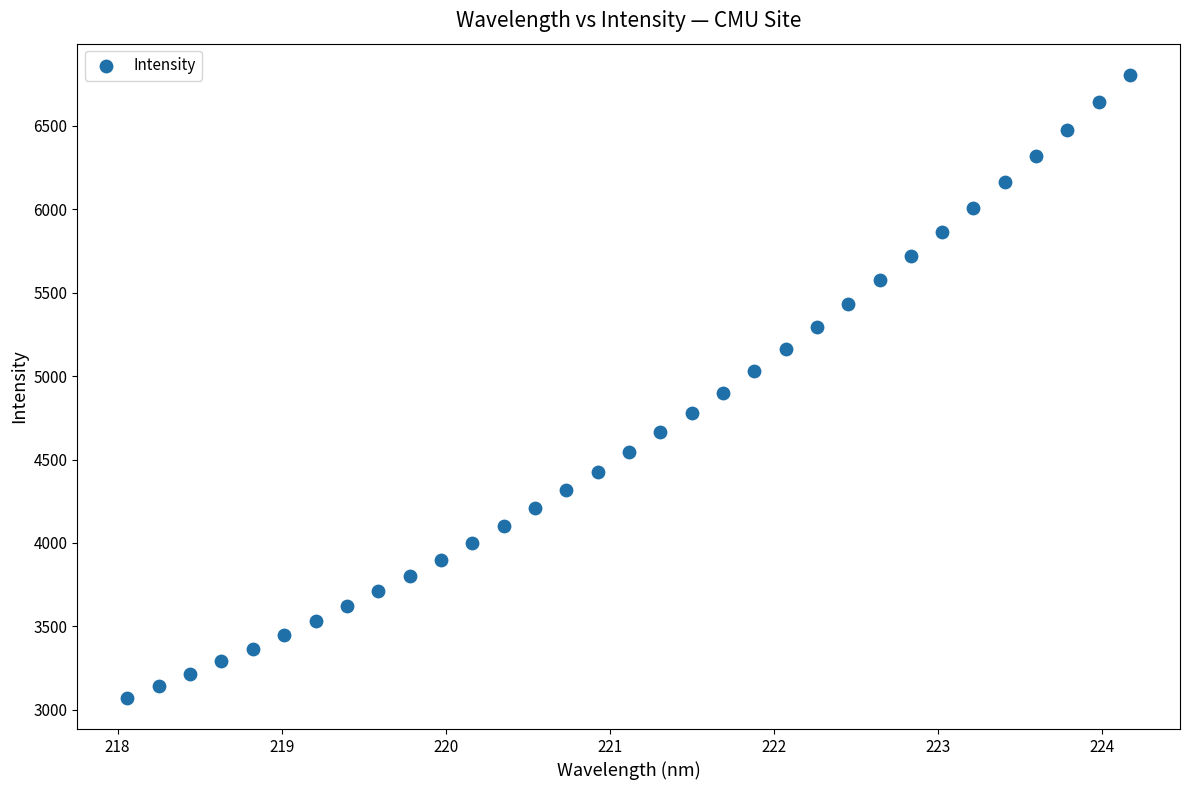

What Y value in the scatter plot is closest to 4938?

4896.9